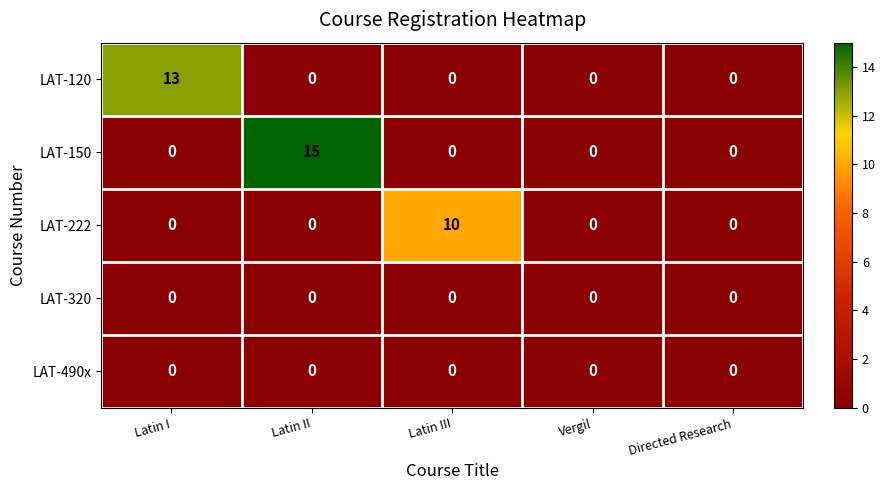

The LAT-320 series shows 0 at Latin II. True or false?

True